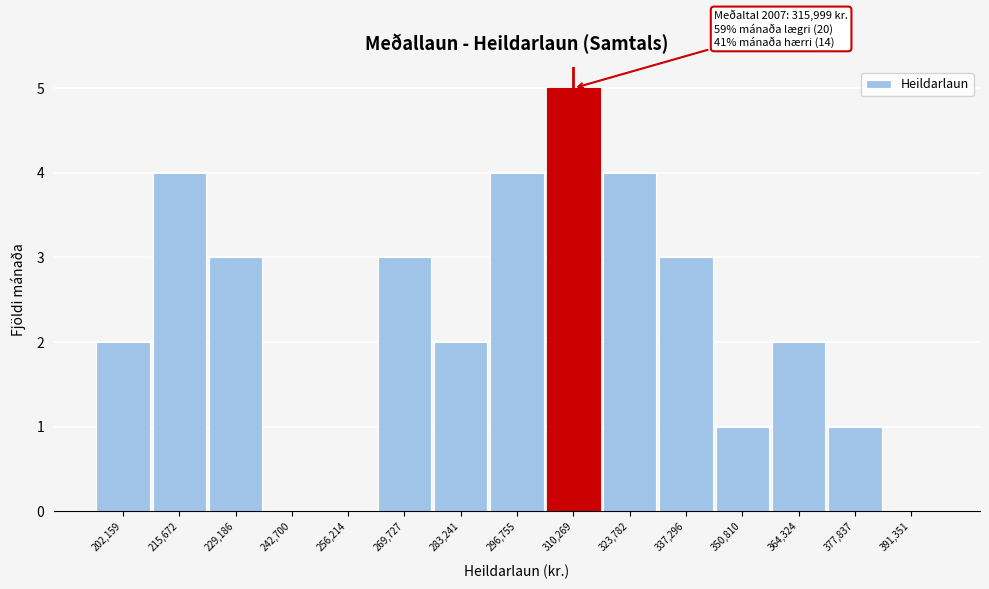

Reading right to left, extract all data points from this chart.

391,351=0	377,837=1	364,324=2	350,810=1	337,296=3	323,782=4	310,269=5	296,755=4	283,241=2	269,727=3	256,214=0	242,700=0	229,186=3	215,672=4	202,159=2